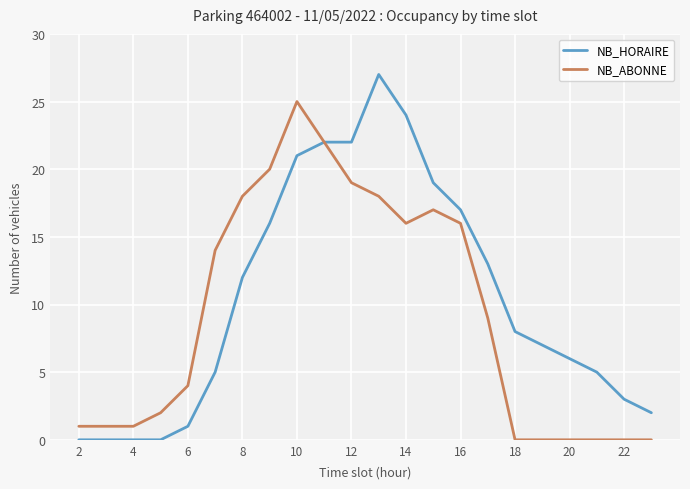

List the series in order of their overall mean, lowest first.

NB_ABONNE, NB_HORAIRE